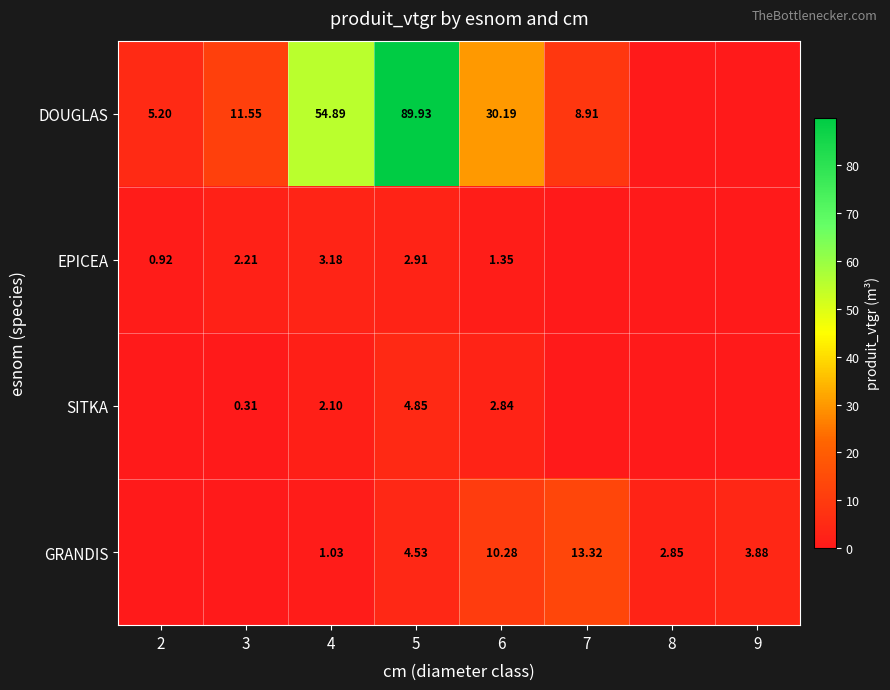

Is the value of EPICEA at 2 greater than the value of GRANDIS at 6?

No